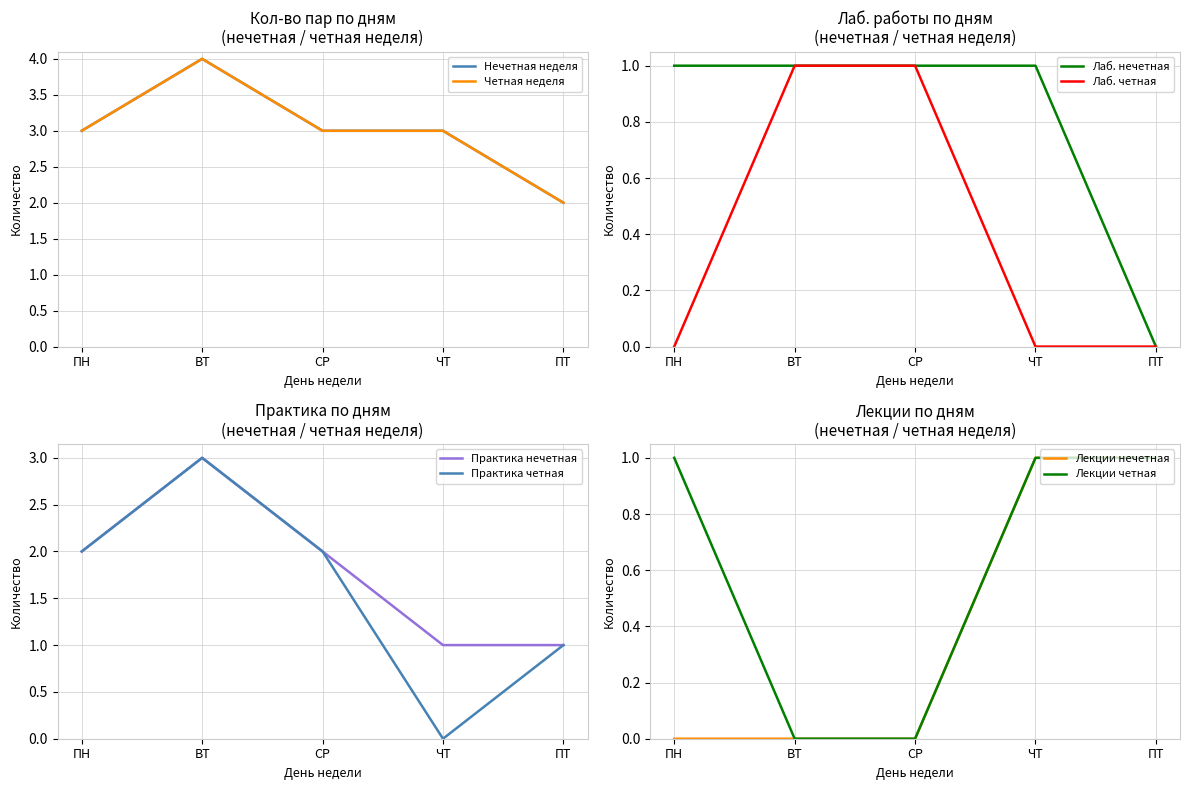

The Лаб. четная series shows 0 at ЧТ. True or false?

True